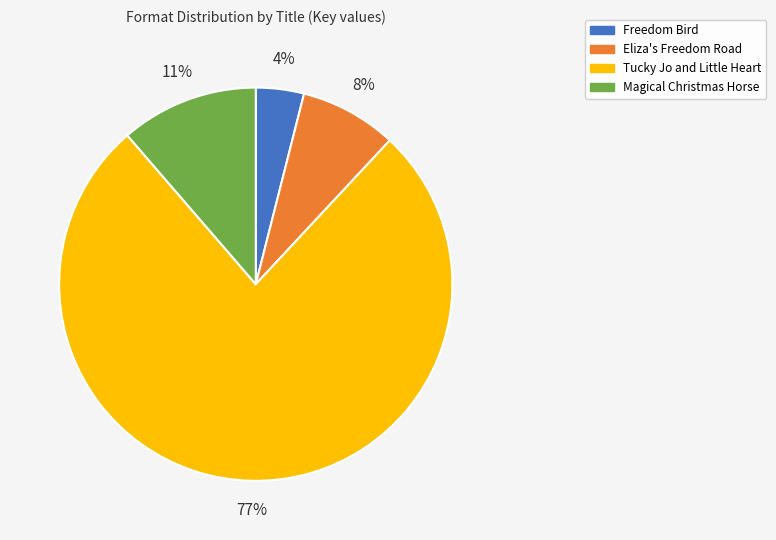

Rank the categories by value from lowest to highest.

Freedom Bird, Eliza's Freedom Road, Magical Christmas Horse, Tucky Jo and Little Heart